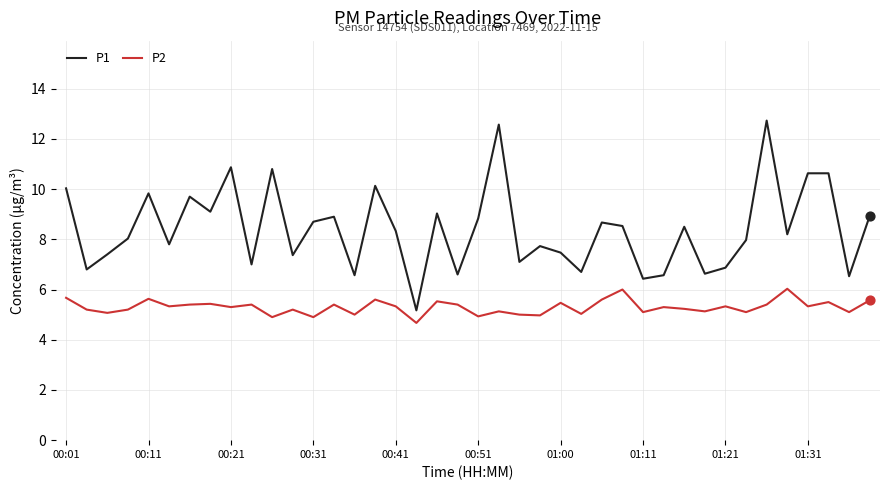

Which series has the largest total across all categories?

P1